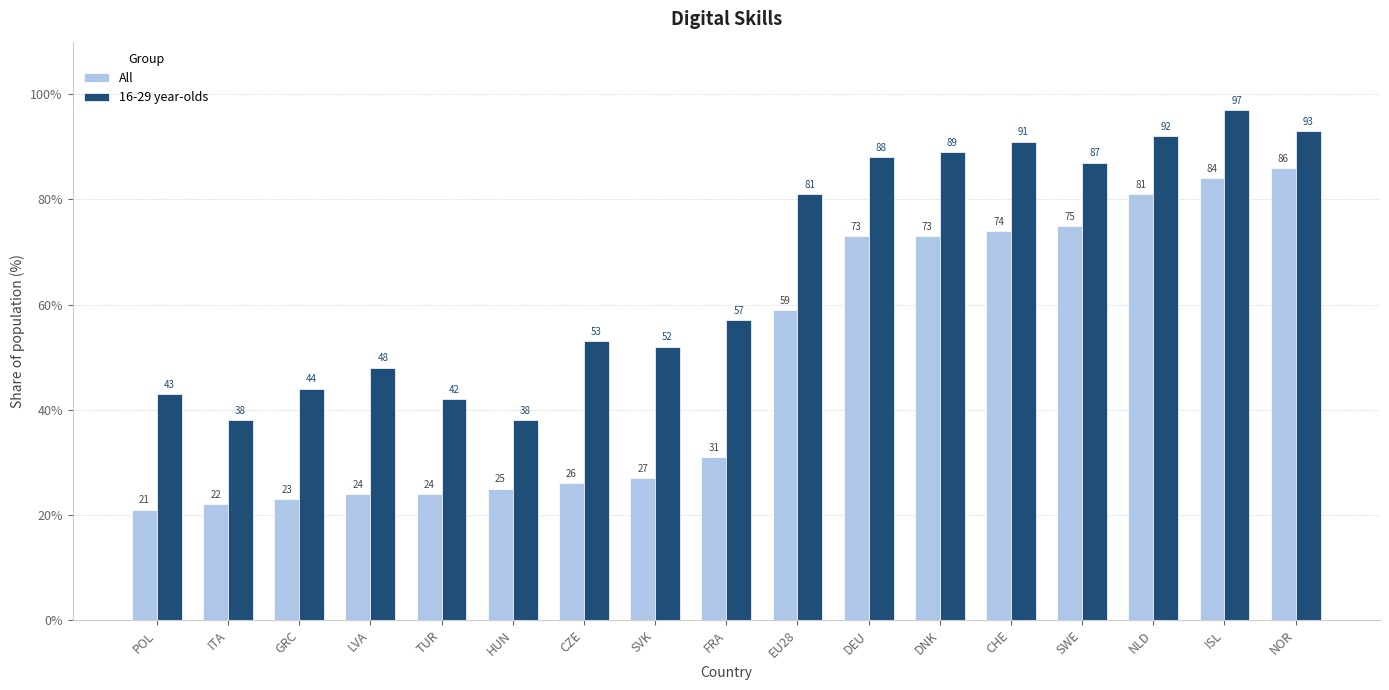

Reading right to left, transcribe all the data shown in this chart.

All: 86	84	81	75	74	73	73	59	31	27	26	25	24	24	23	22	21
16-29 year-olds: 93	97	92	87	91	89	88	81	57	52	53	38	42	48	44	38	43